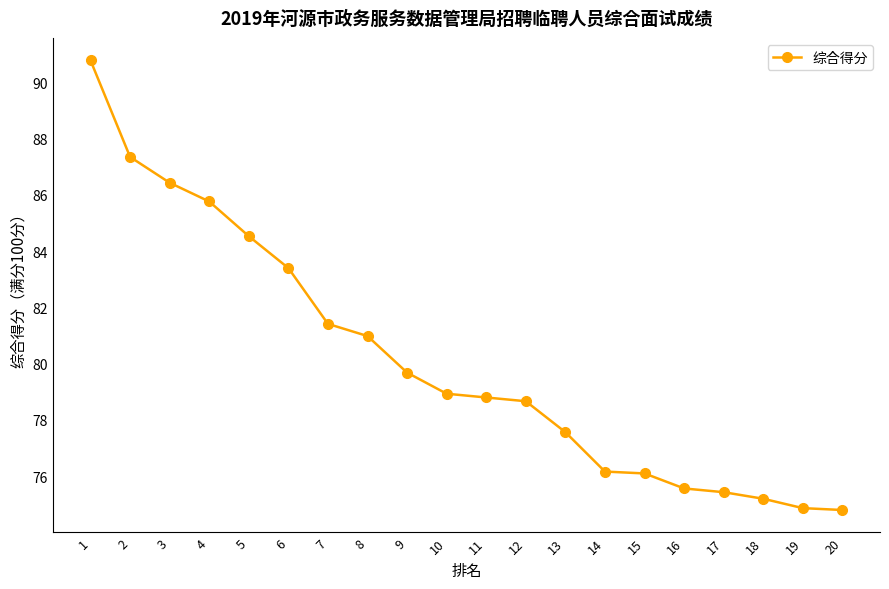

Is it true that the value at 2 is 49.5?

False